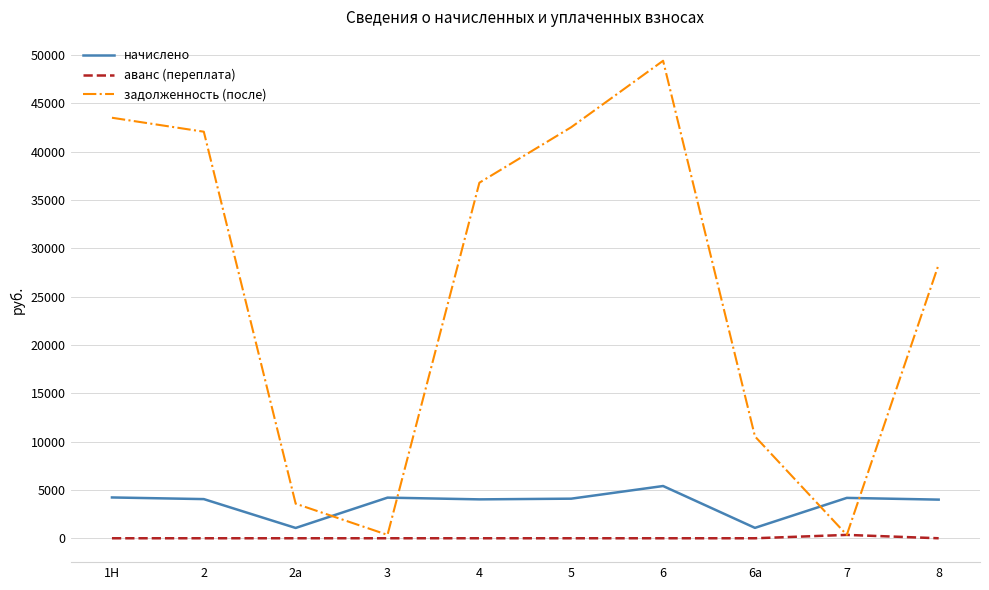

The начислено series shows 1284.6 at 2. True or false?

False